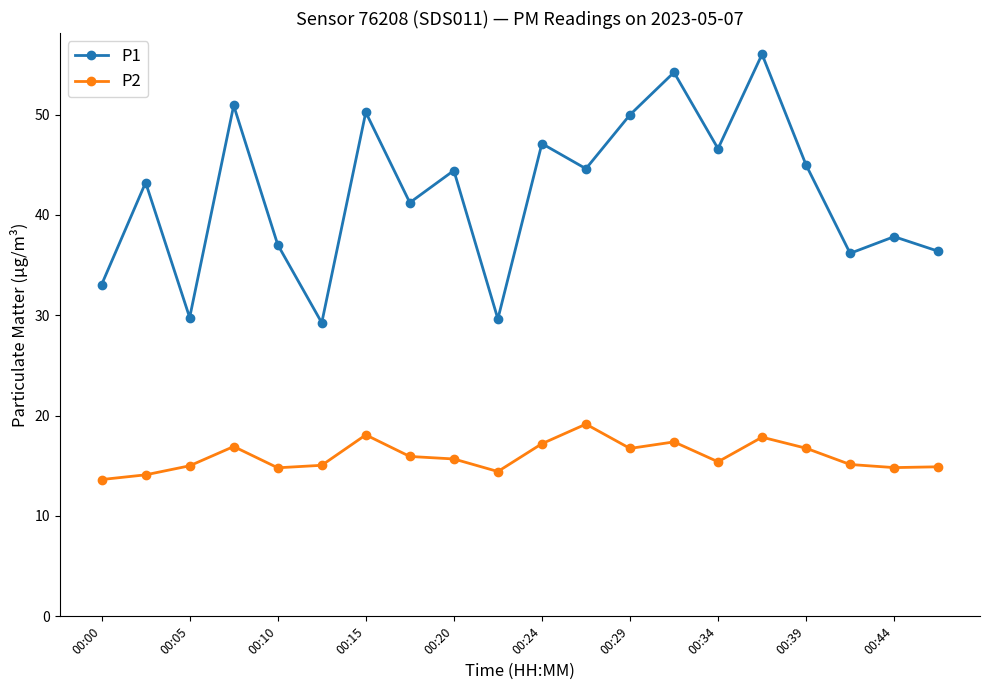

What is the smallest value displayed?

13.6